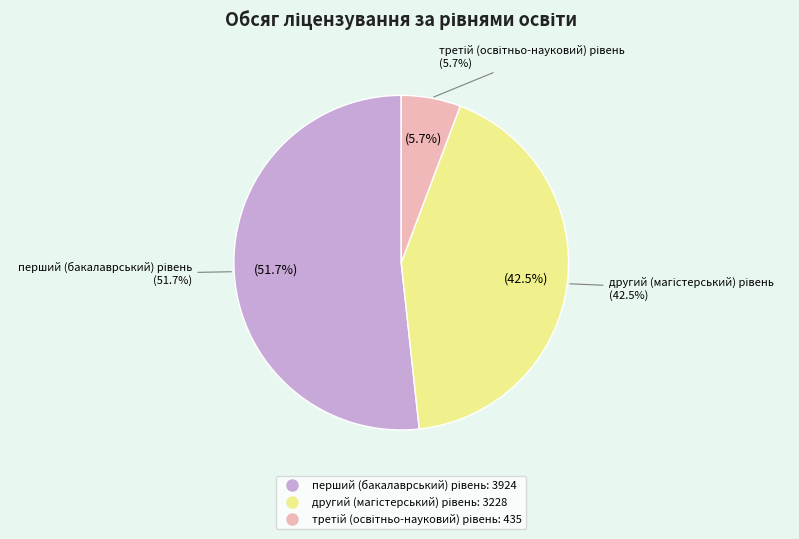

How many slices are in this pie chart?

3